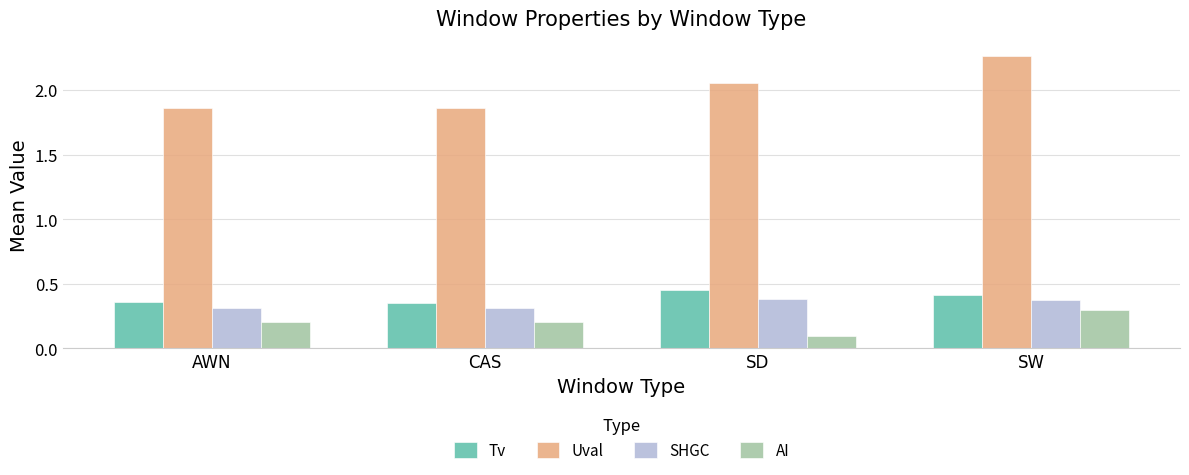

What is the value of the AI bar at the 3rd from the left?

0.1